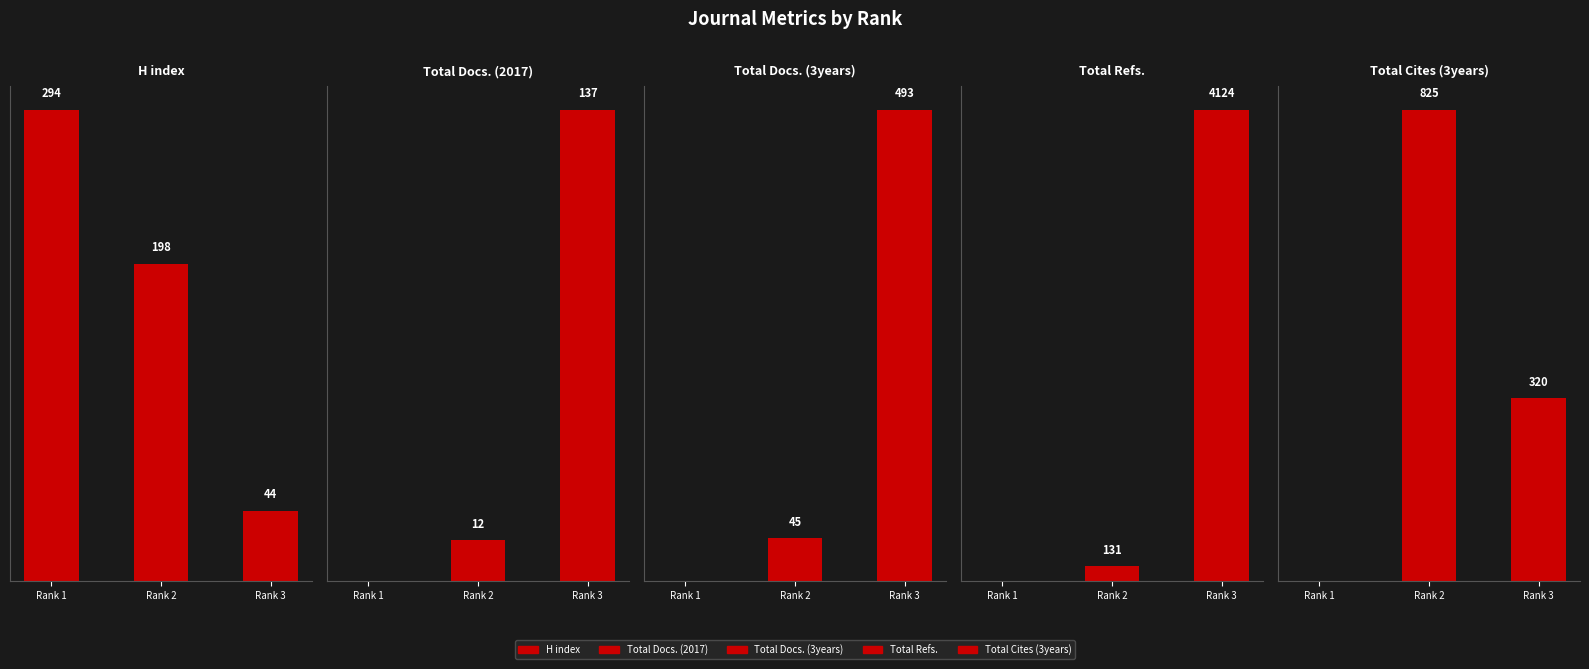

What is the sum of the Total Docs. (2017) values at Rank 1 and Rank 2?

12